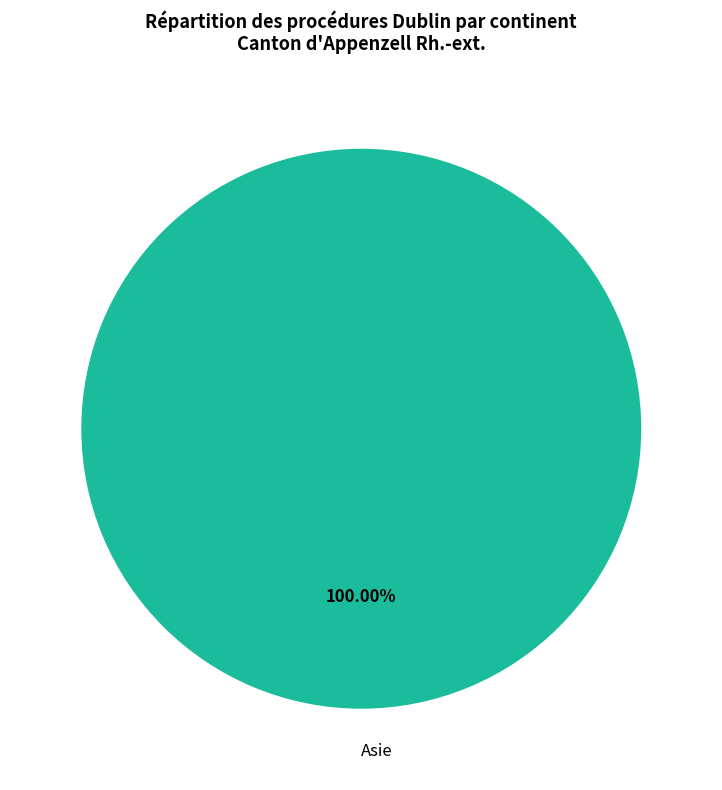

Rank the categories by value from lowest to highest.

Asie